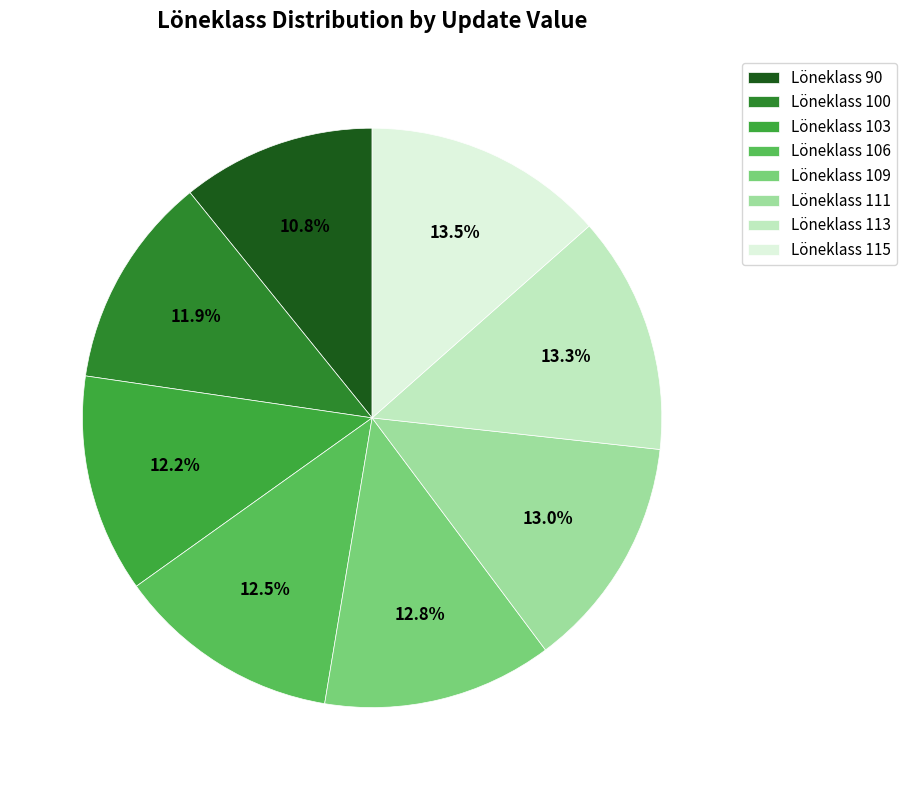

What is the ratio of the value at Löneklass 115 to the value at Löneklass 113?

1.0